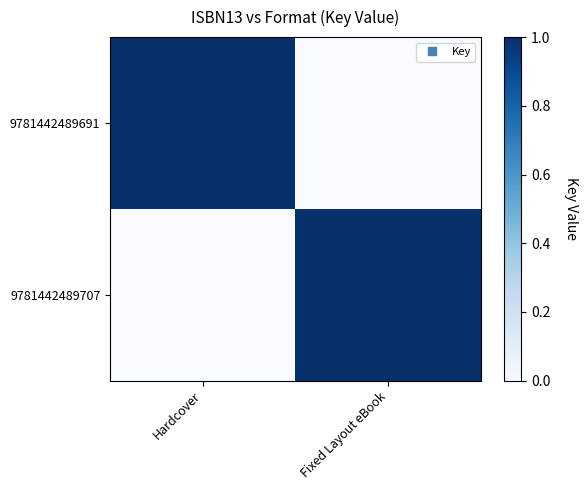

Which series has the widest spread of values?

9781442489691